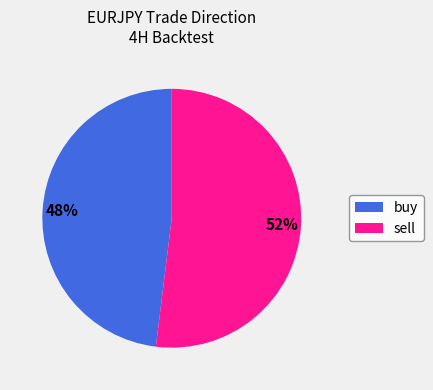

Do buy and sell together represent more than half of the pie?

Yes